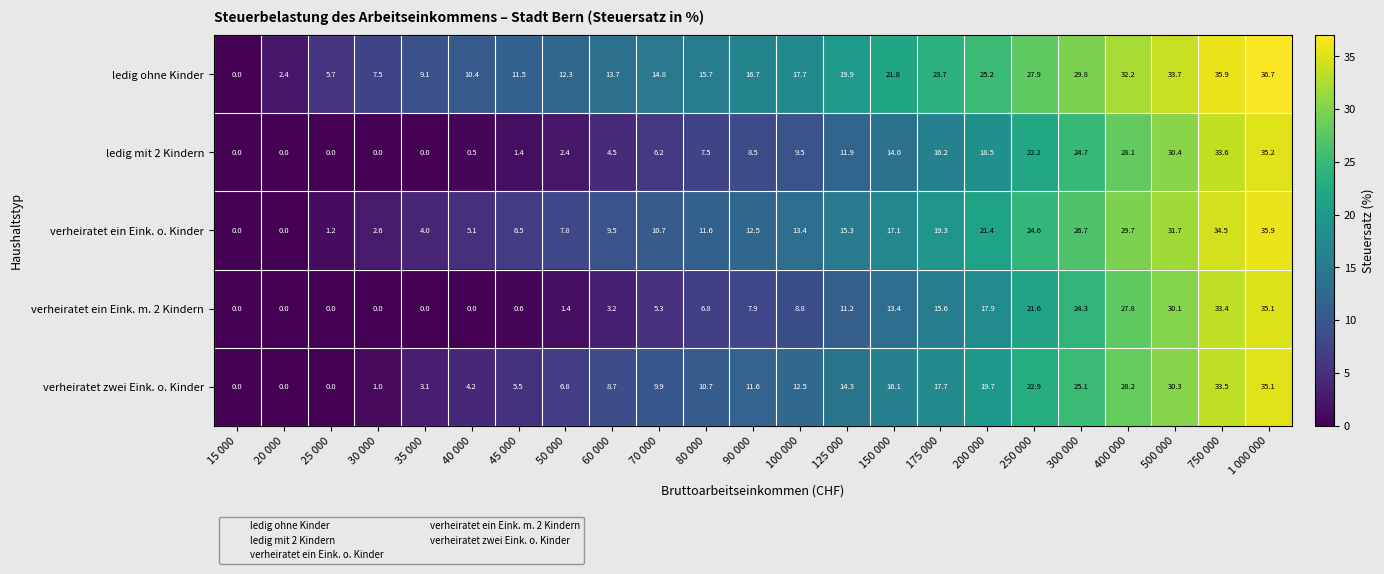

What is the greatest value displayed?

36.7